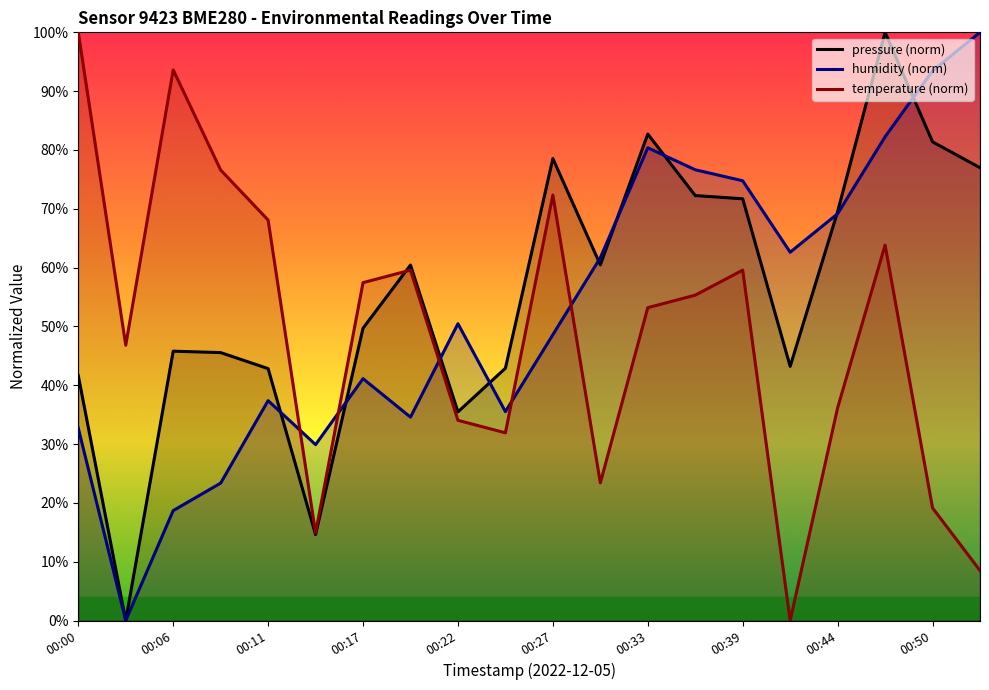

What is the maximum value shown in the chart?

100.0